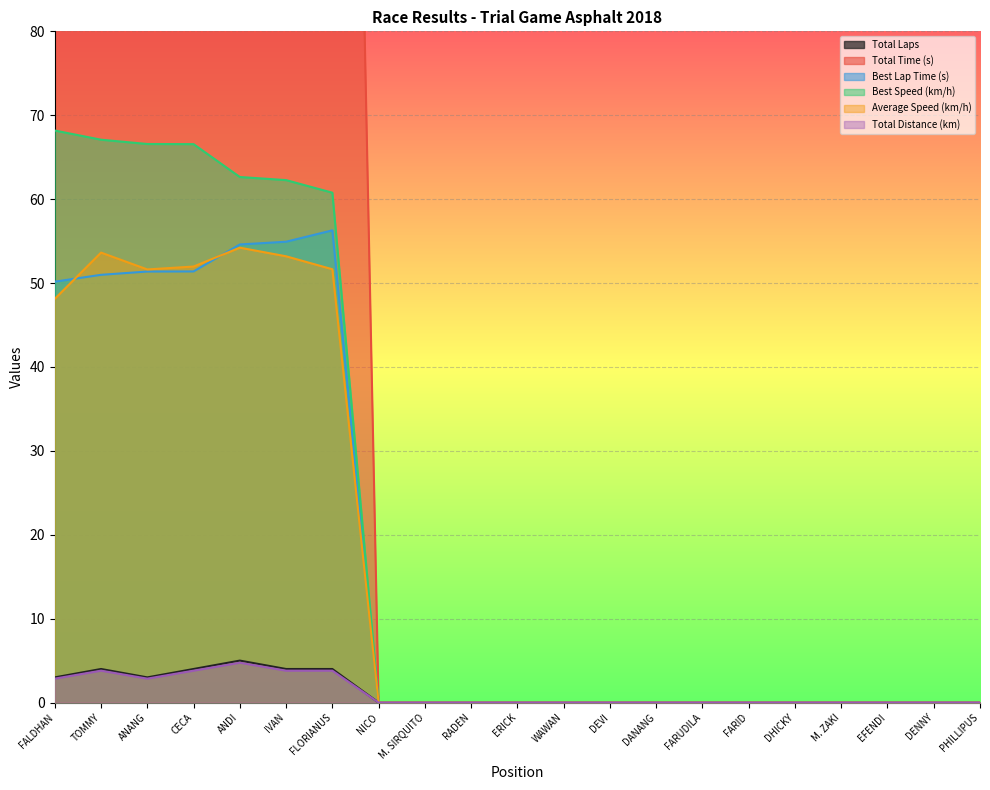

How many interior local valleys does the Total Laps series have?

1